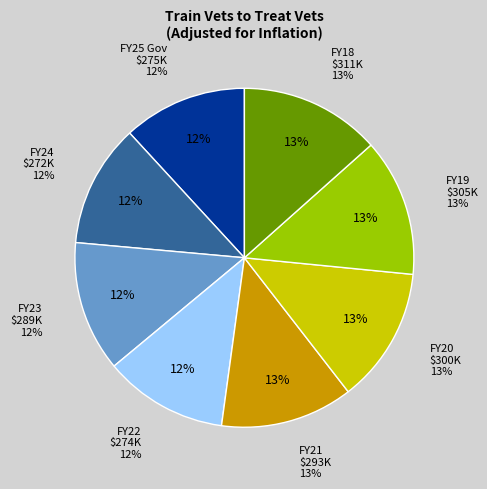

What is the change in value from FY20 to FY19?

+4752